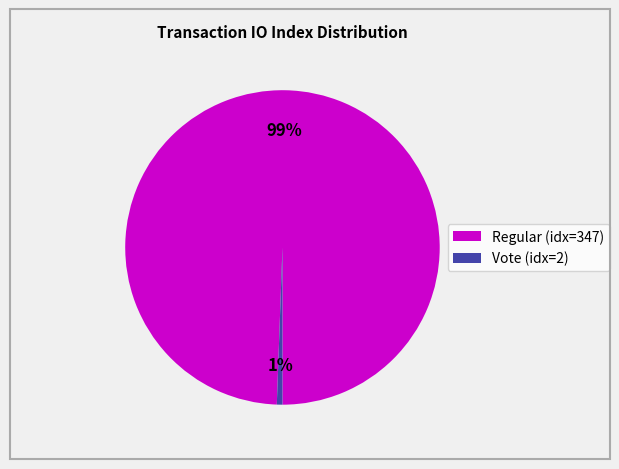

Does any single category account for the majority?

Yes